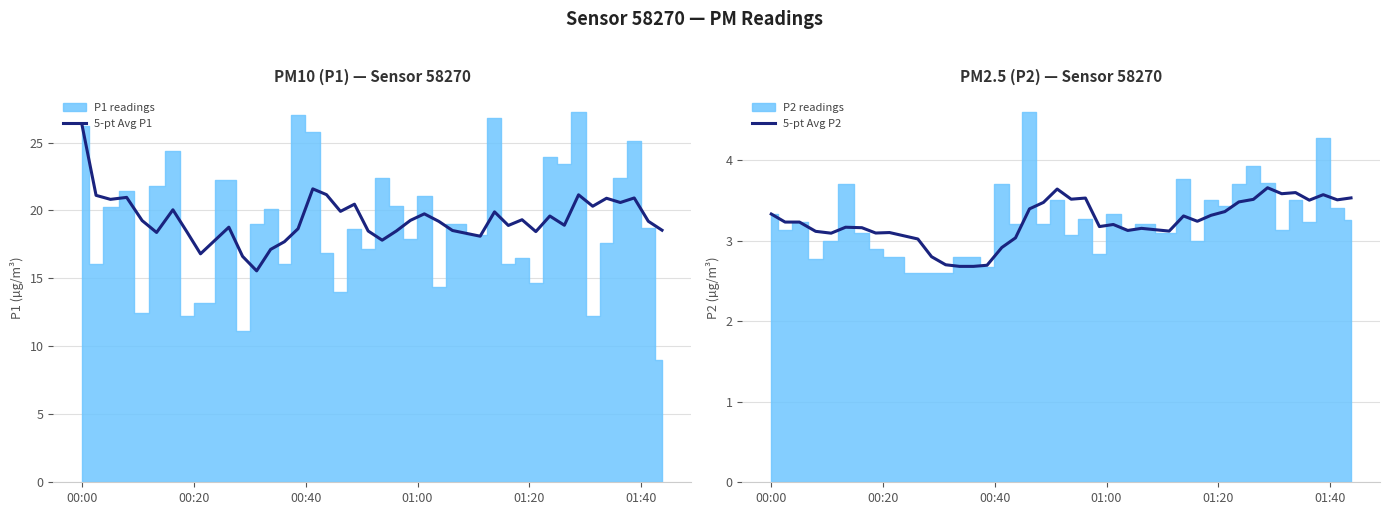

What is the lowest value of the 5-pt Avg P1 series?

15.6